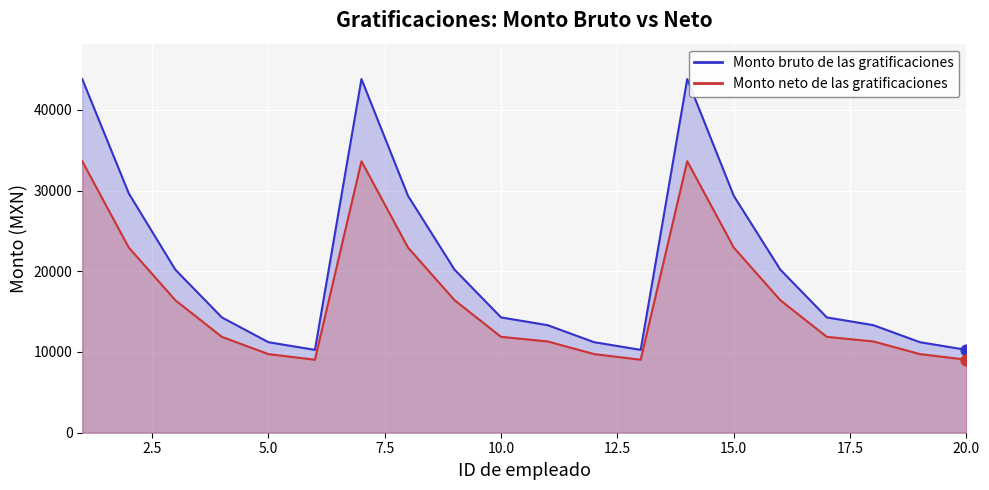

Is the value of Monto neto de las gratificaciones at 15 greater than the value of Monto bruto de las gratificaciones at 17?

Yes